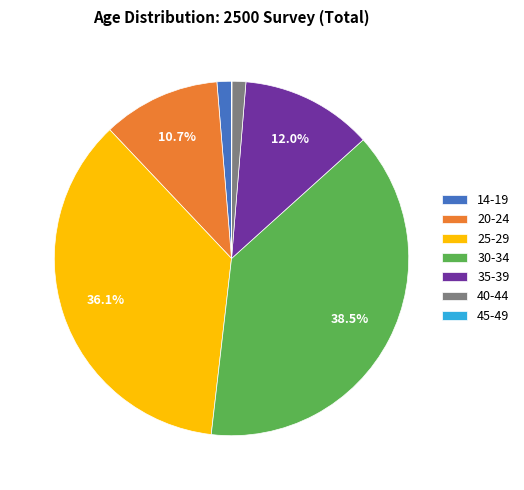

Which category has the biggest portion of the pie?

30-34